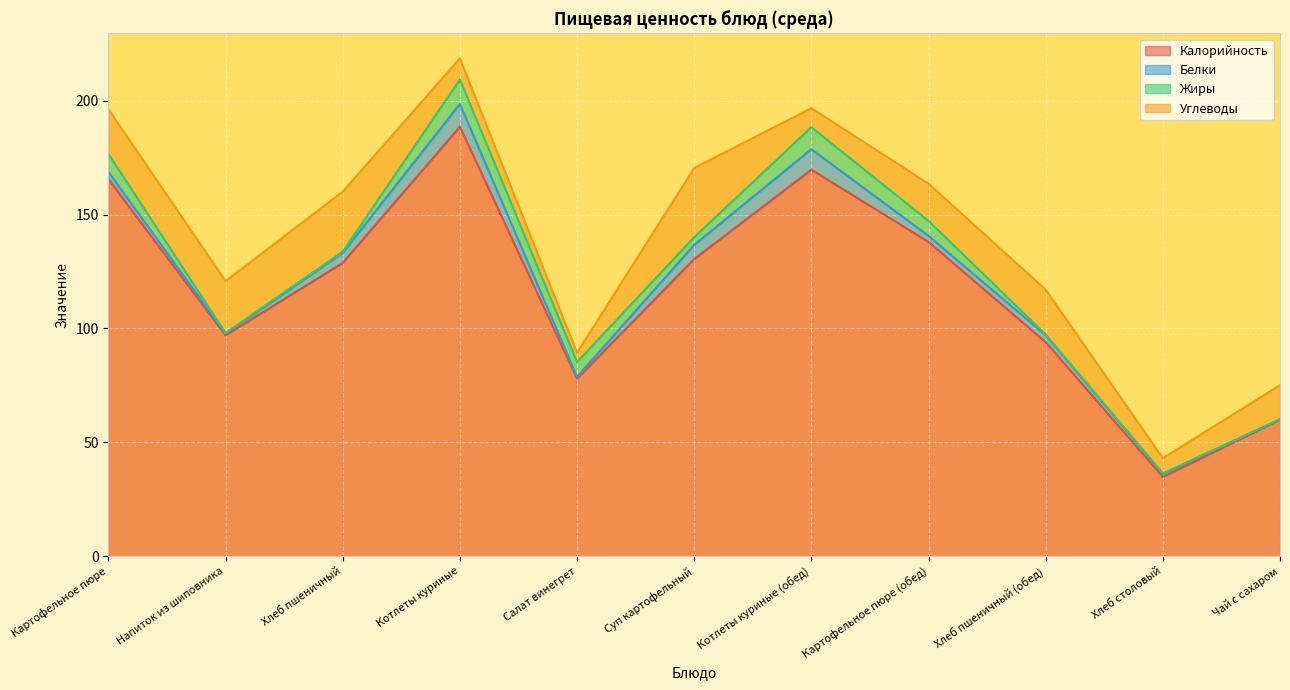

Reading left to right, transcribe all the data shown in this chart.

Калорийность: 165.6	97.0	128.8	188.6	78.0	130.5	169.7	138.0	94.0	34.8	60.0
Белки: 3.1	0.7	4.4	10.0	0.8	6.2	9.0	2.6	3.0	1.3	0.1
Жиры: 7.9	0.3	0.6	10.7	6.5	3.4	9.6	6.6	0.3	0.2	0.0
Углеводы: 19.6	22.8	26.4	9.3	4.1	30.4	8.4	16.4	19.7	6.7	15.0